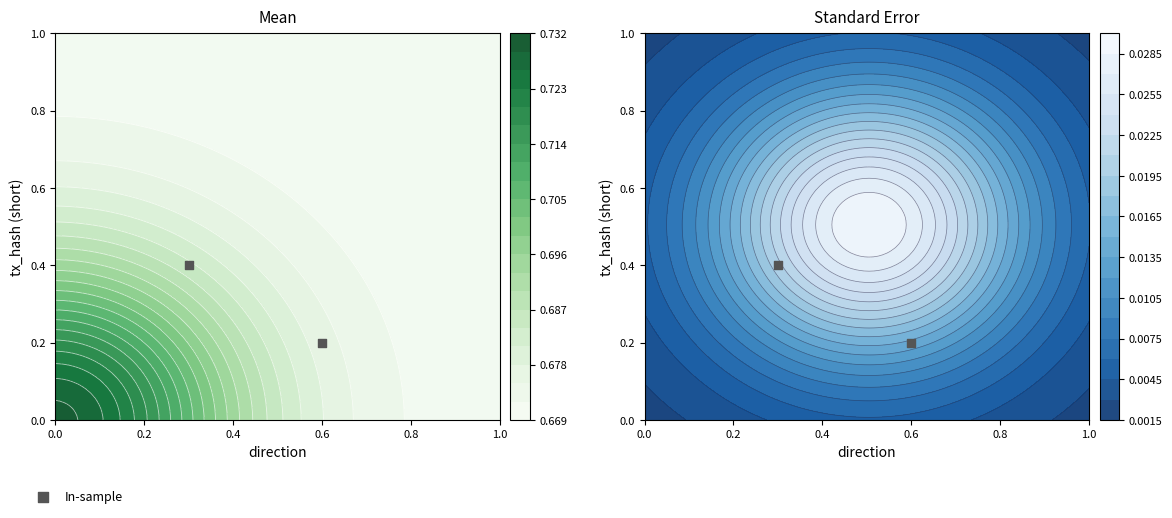

How many series are shown in this chart?

1